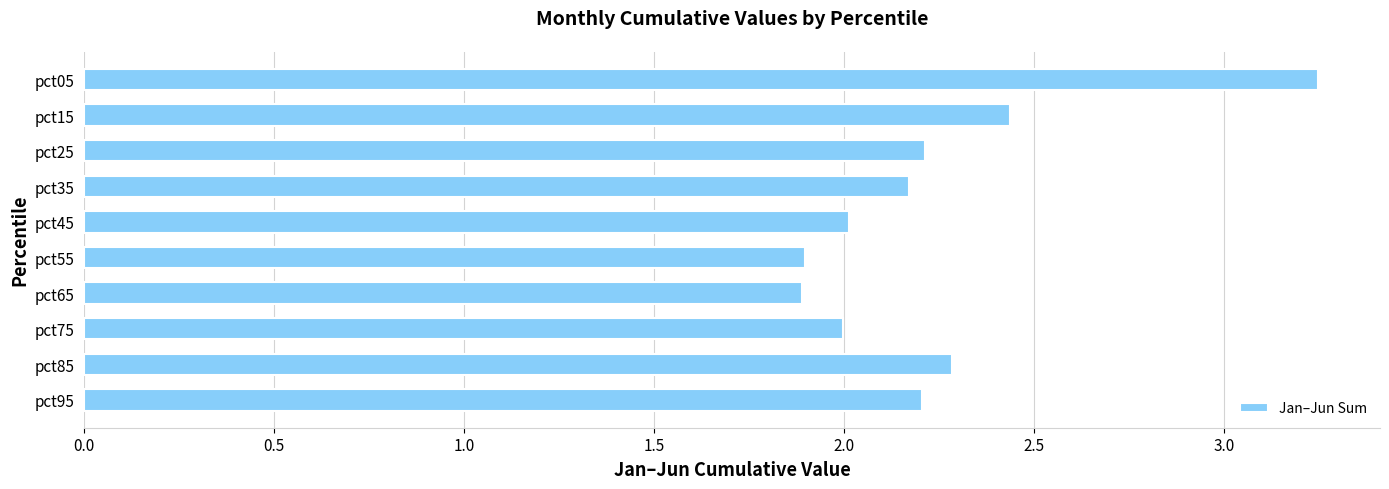

What is the sum of all values?

22.4